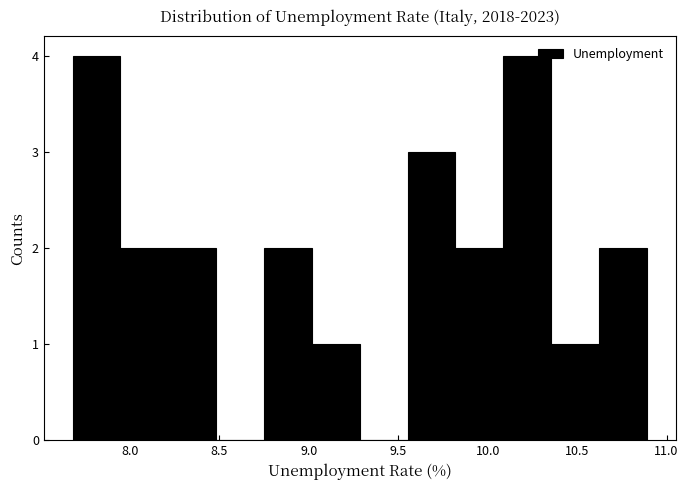

Reading left to right, list every bar in this chart as the range it spans on the x-axis followed by its height. Neither the bar edges nor the heights are printed on the chart, so give them approximately, as read against the axes.

7.70 to 7.95: 4
7.95 to 8.20: 2
8.20 to 8.50: 2
8.50 to 8.75: 0
8.75 to 9.00: 2
9.00 to 9.30: 1
9.30 to 9.55: 0
9.55 to 9.80: 3
9.80 to 10.10: 2
10.10 to 10.35: 4
10.35 to 10.60: 1
10.60 to 10.90: 2